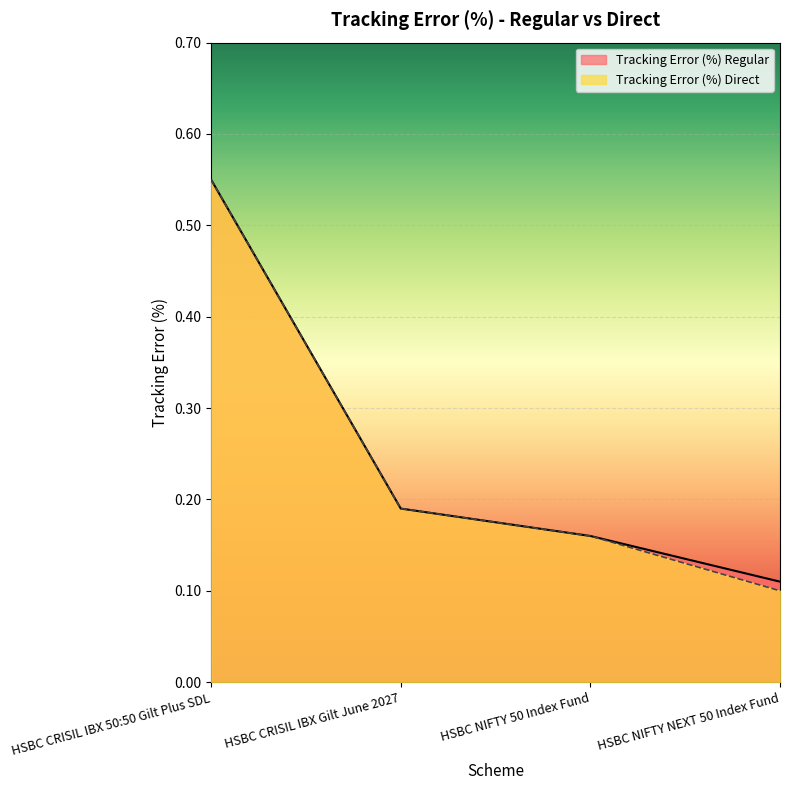

What is the label of the 1st point from the left?

HSBC CRISIL IBX 50:50 Gilt Plus SDL